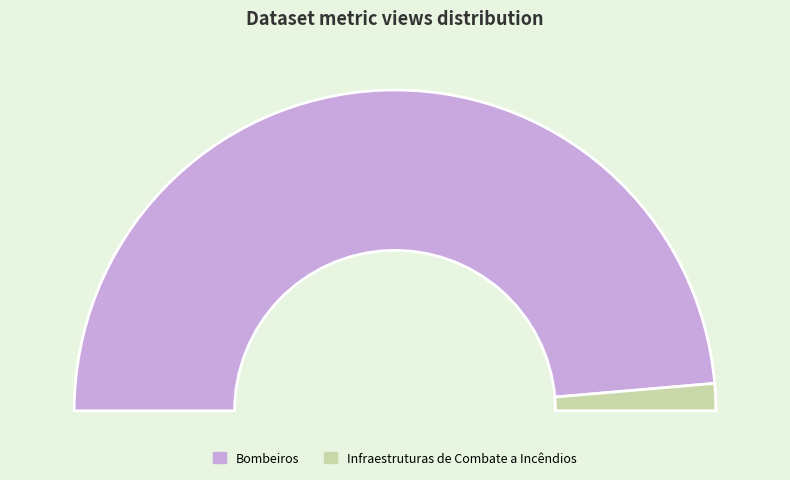

To the nearest percent, what portion does Infraestruturas de Combate a Incêndios represent?

3%